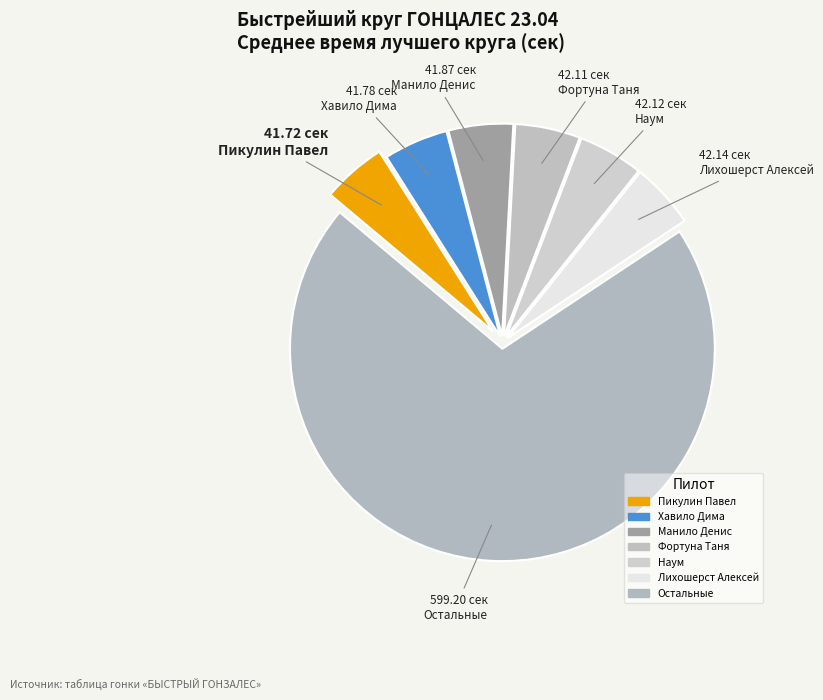

Count the number of slices in the pie.

7